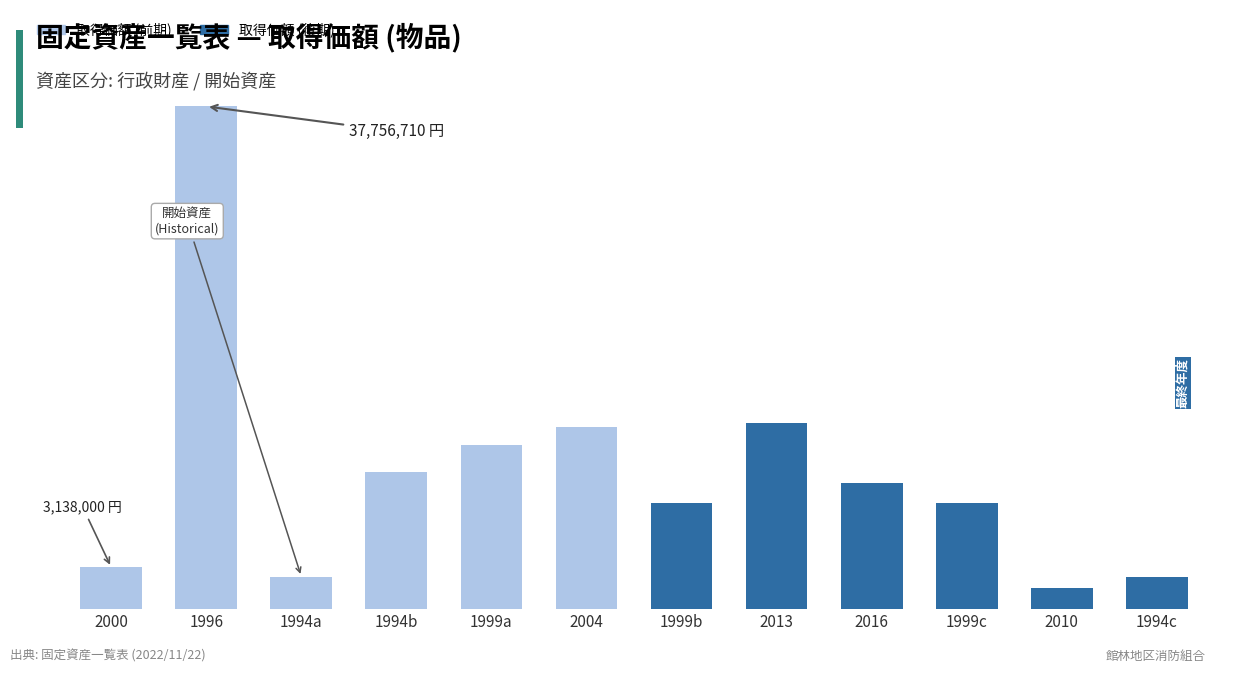

Does the chart contain any negative values?

No